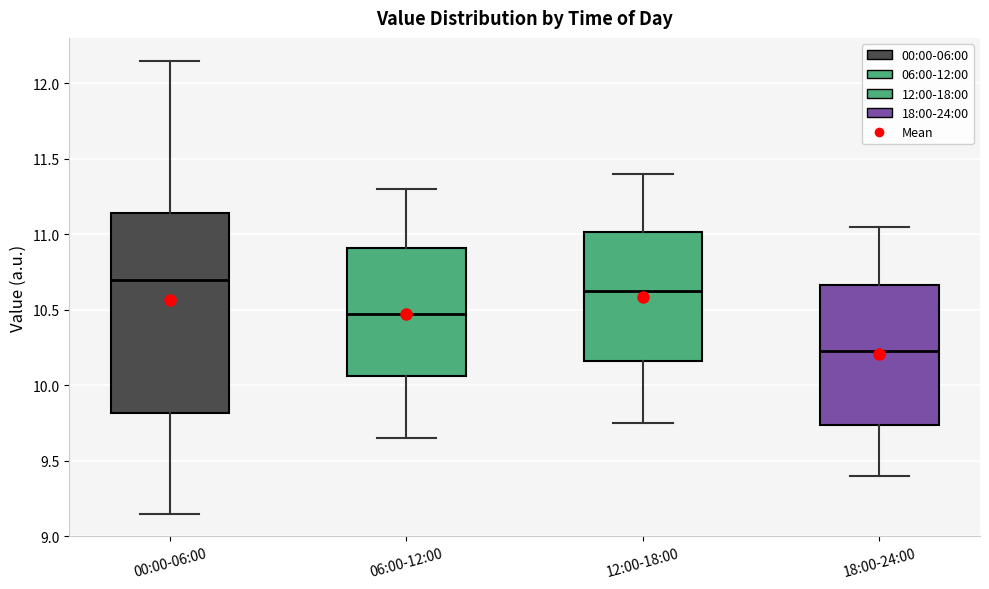

Where does the lower whisker of the box for 00:00-06:00 end on the y-axis? The values are not printed on the chart, so give them approximately, as read against the axis.

9.15